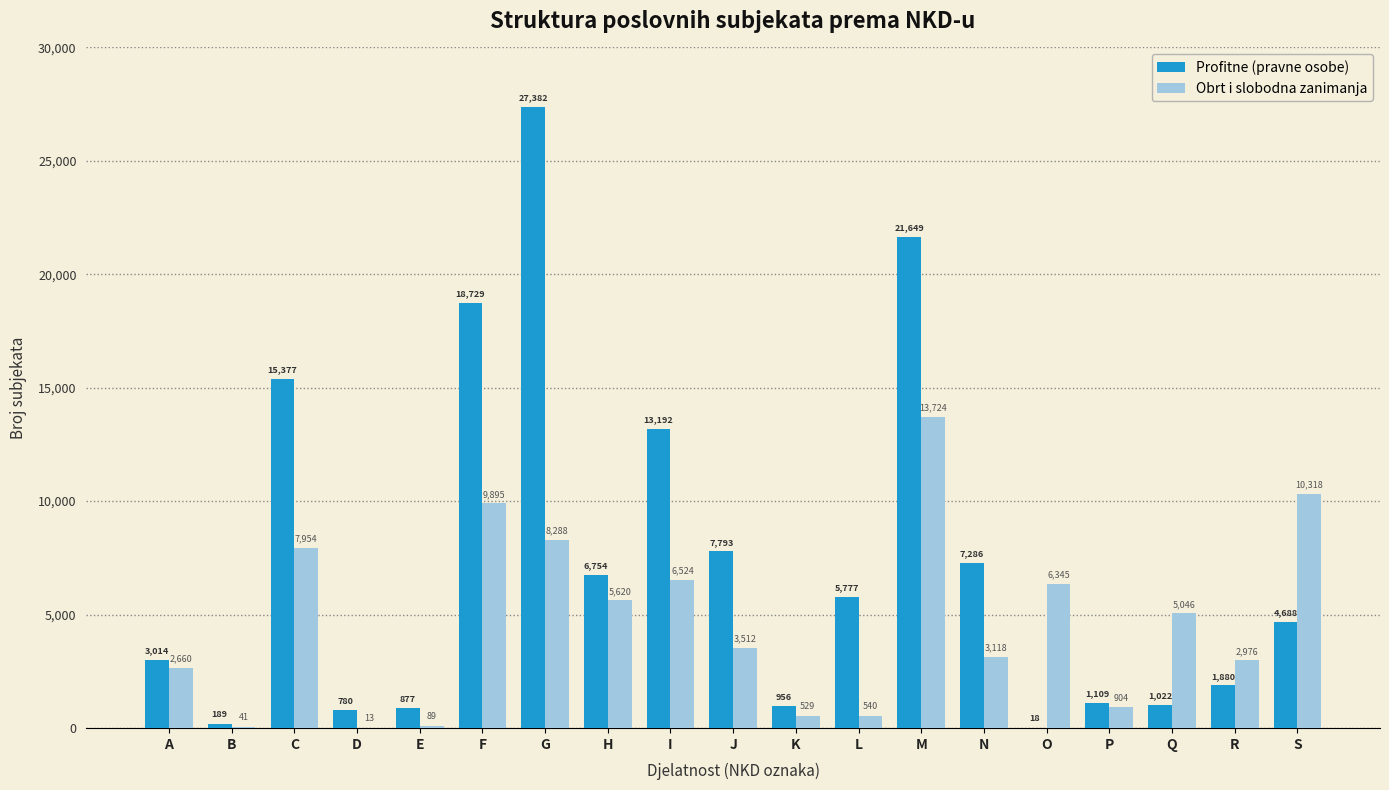

Which series has the largest range (max minus min)?

Profitne (pravne osobe)